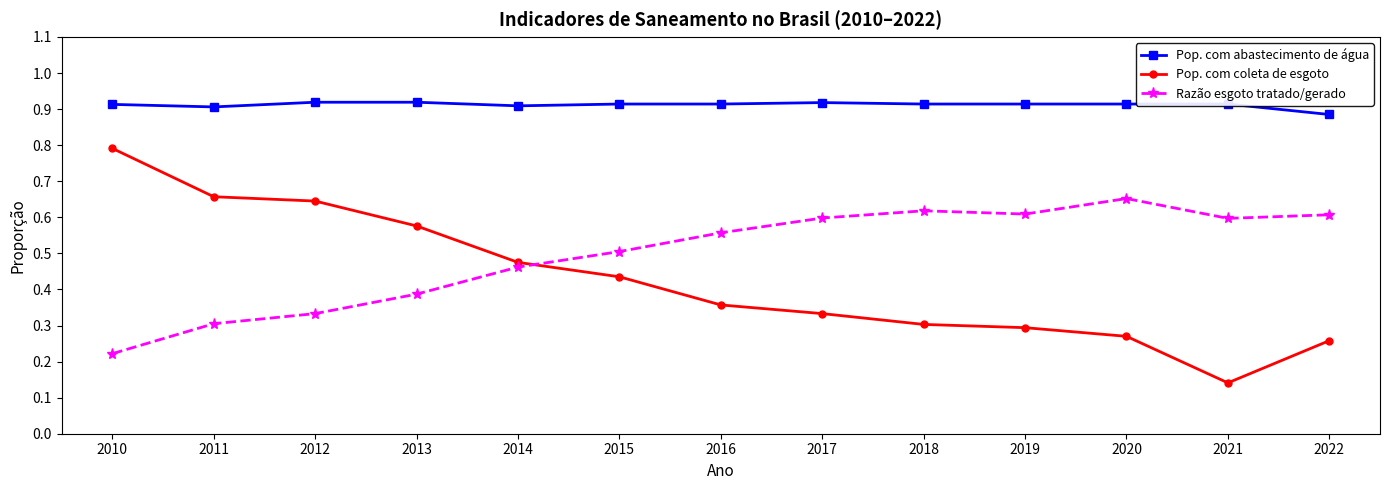

What is the sum of all Pop. com abastecimento de água values?

11.9